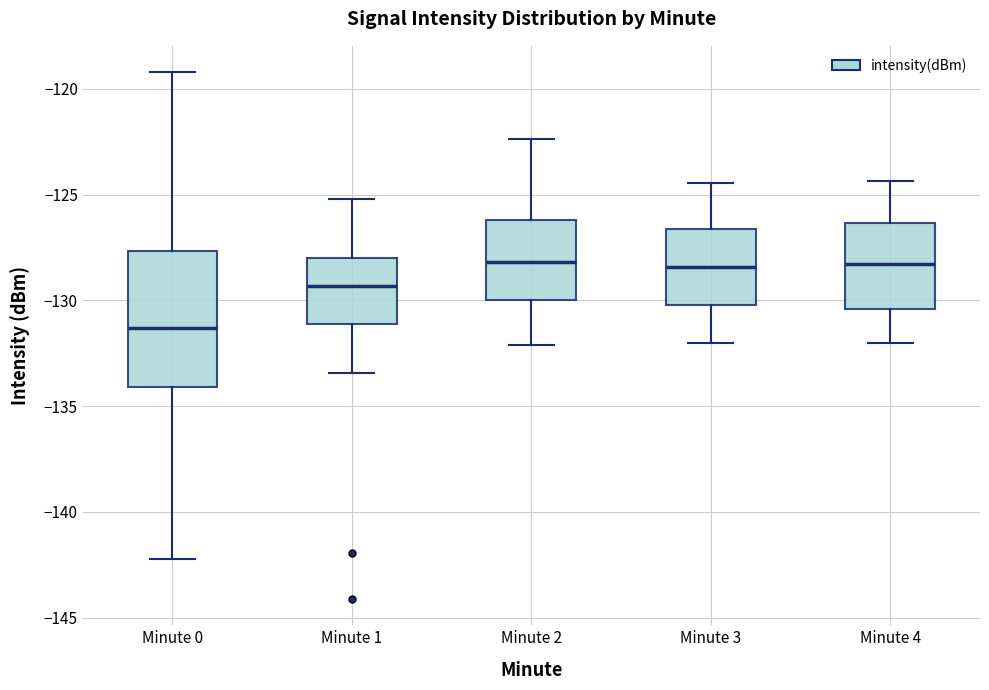

Reading left to right, read every box against the y-axis: the position of its median line, the range the box covers, and the ends of its whiskers. The values are not printed on the chart, so give them approximately, as read against the axis.

Minute 0: median -131.5, box -134.0 to -127.5, whiskers -142.0 to -119.0
Minute 1: median -129.5, box -131.0 to -128.0, whiskers -133.5 to -125.0
Minute 2: median -128.0, box -130.0 to -126.0, whiskers -132.0 to -122.5
Minute 3: median -128.5, box -130.0 to -126.5, whiskers -132.0 to -124.5
Minute 4: median -128.5, box -130.5 to -126.5, whiskers -132.0 to -124.5